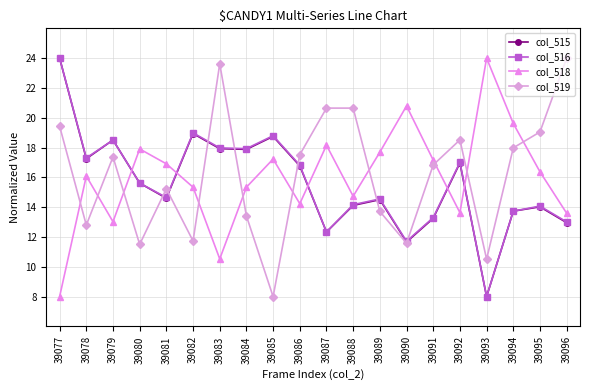

What is the spread (max minus min) of values at 39080?

6.4